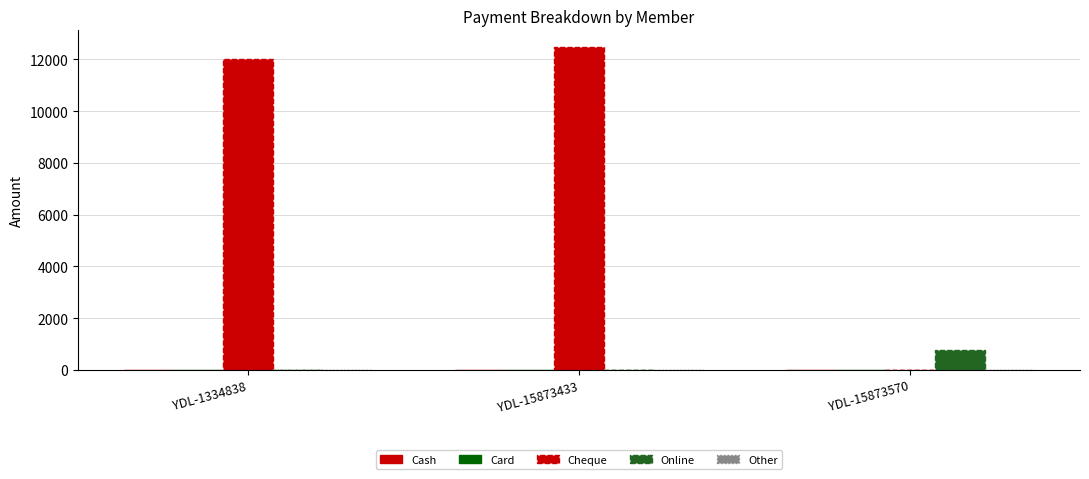

How many groups of bars are there?

3